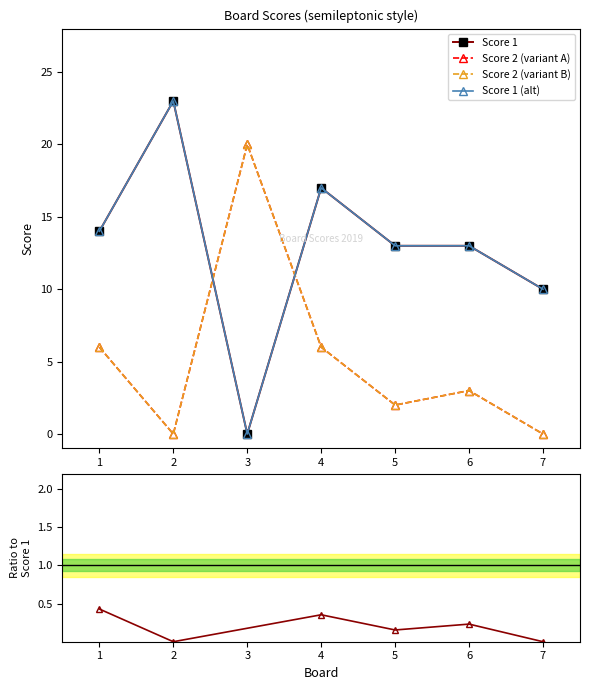

What is the value of the Score 1 point at the 2nd from the left?

23